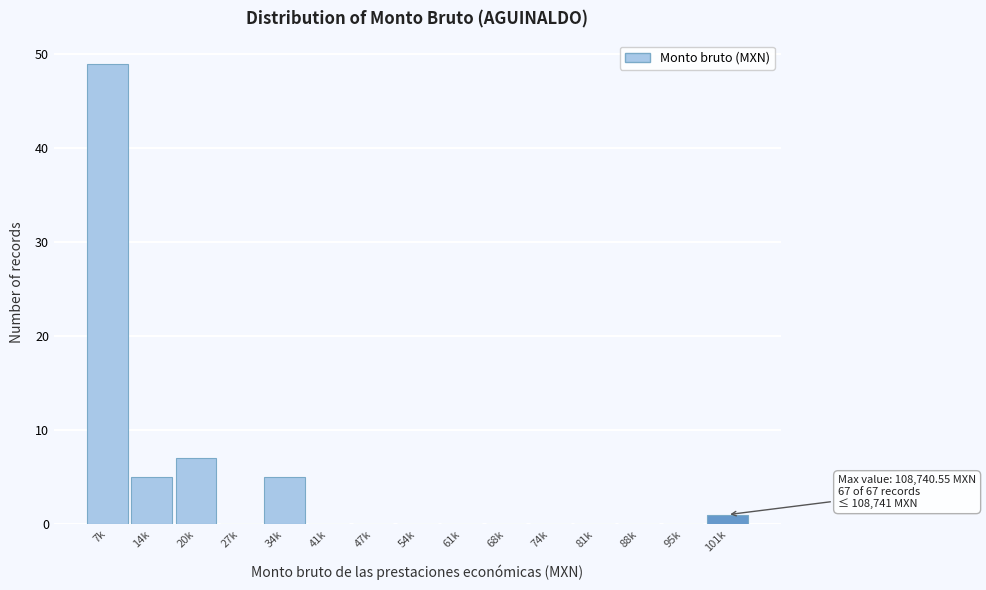

Reading left to right, list all the values displayed in this chart.

7k=49	14k=5	20k=7	27k=0	34k=5	41k=0	47k=0	54k=0	61k=0	68k=0	74k=0	81k=0	88k=0	95k=0	101k=1